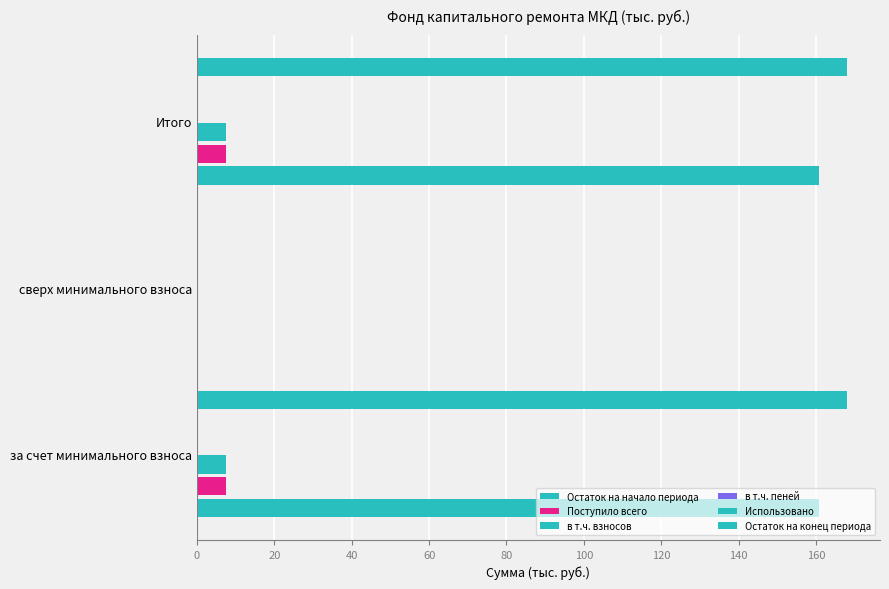

Between 20 and 40, which series saw the biggest shift?

Остаток на конец периода